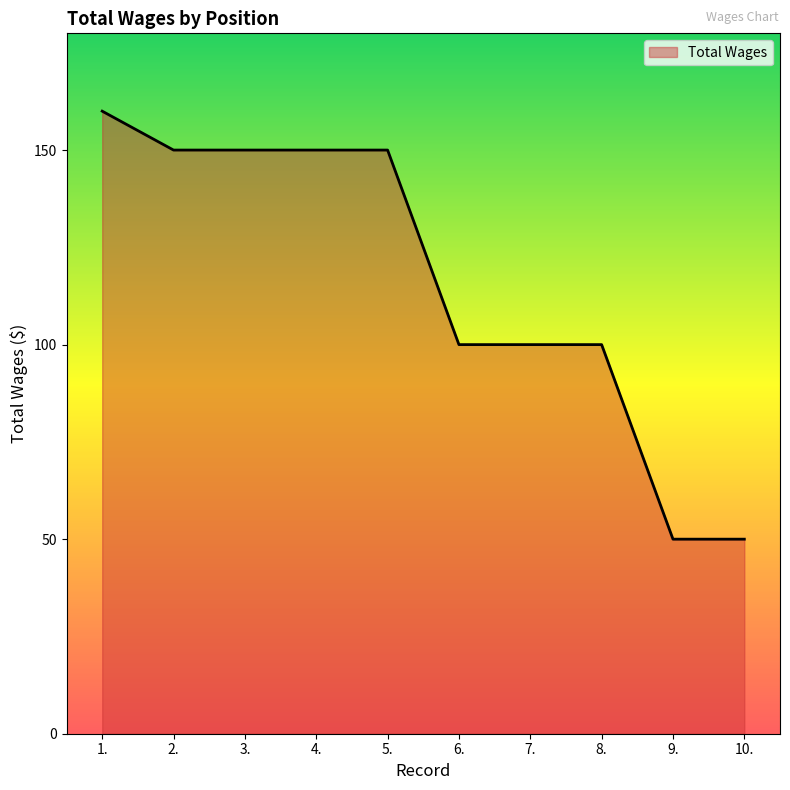

What is the minimum value shown in the chart?

50